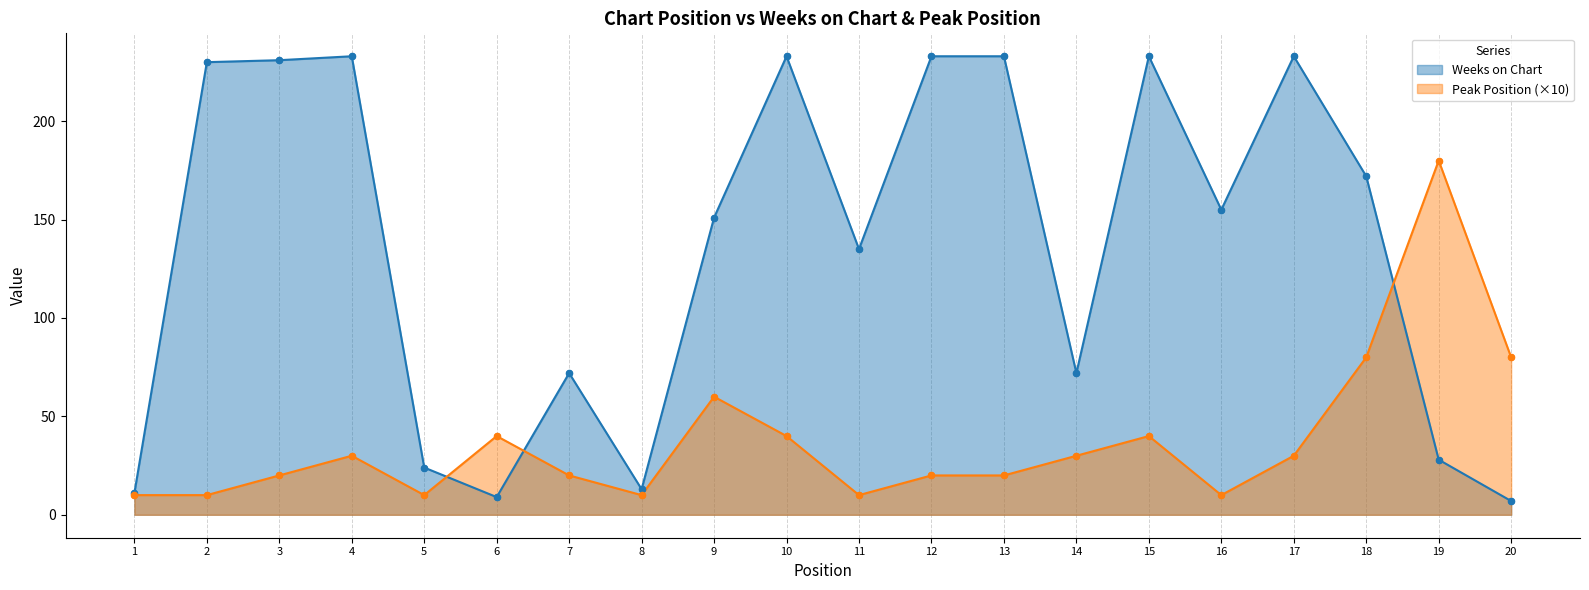

Which series has the largest Y range (max minus min)?

Weeks on Chart